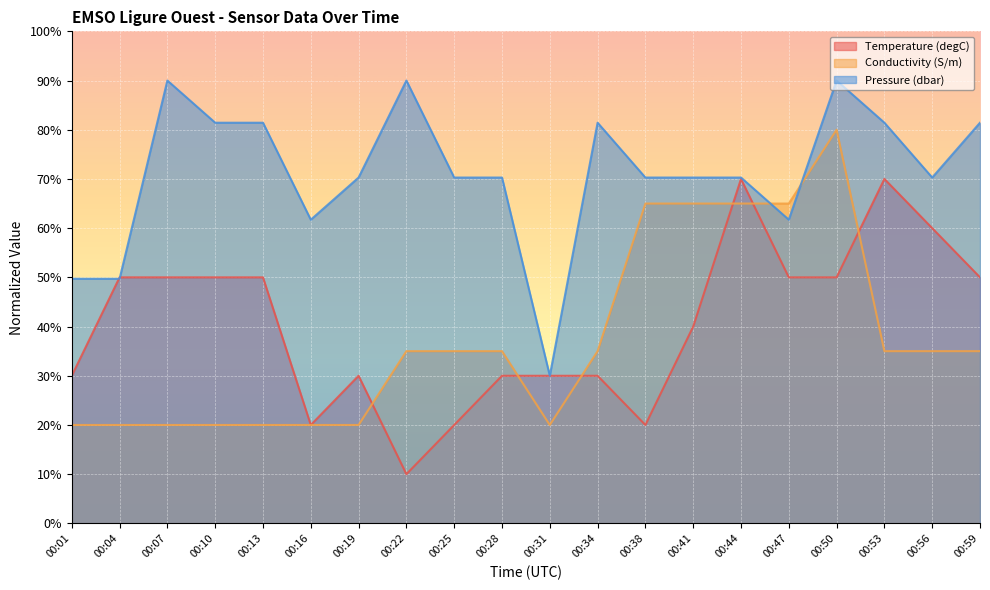

True or false: Temperature (degC) and Pressure (dbar) intersect in this chart.

True